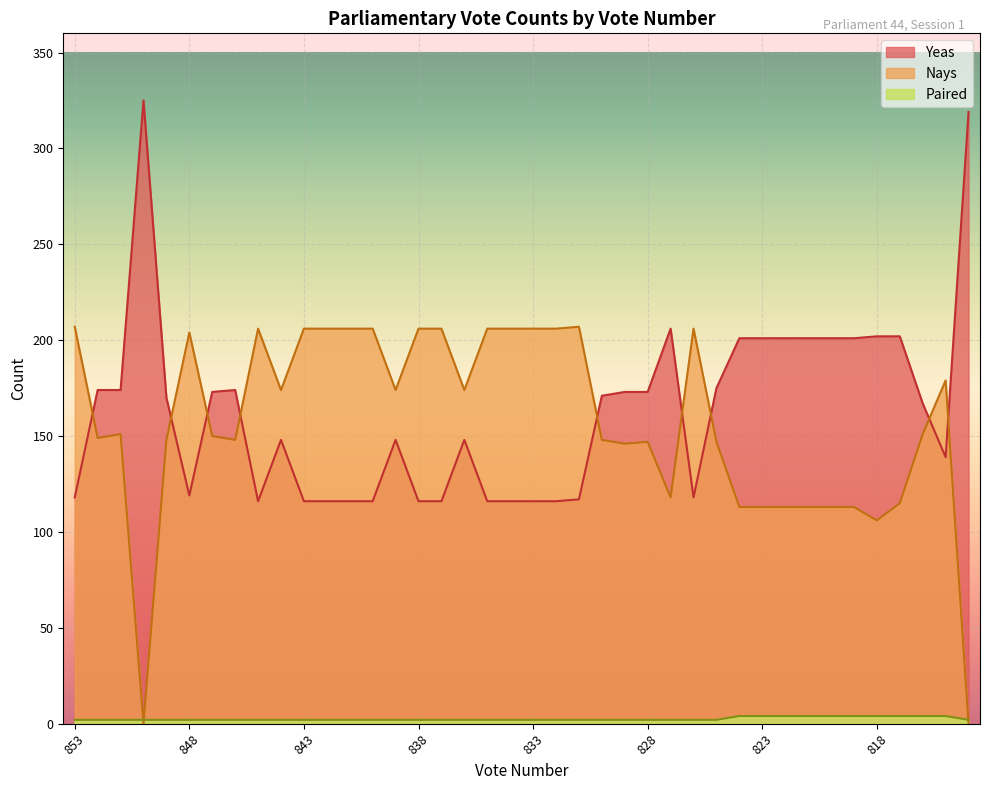

The value of Nays at 850 is 0. True or false?

True